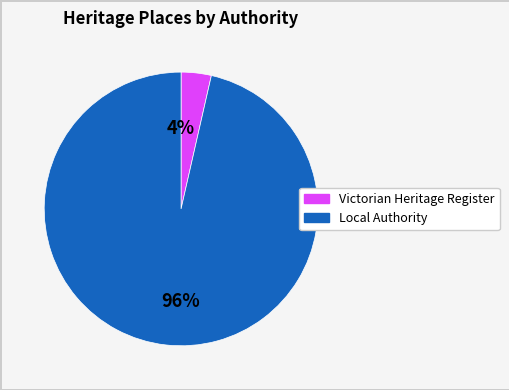

Is there a majority slice in this chart?

Yes